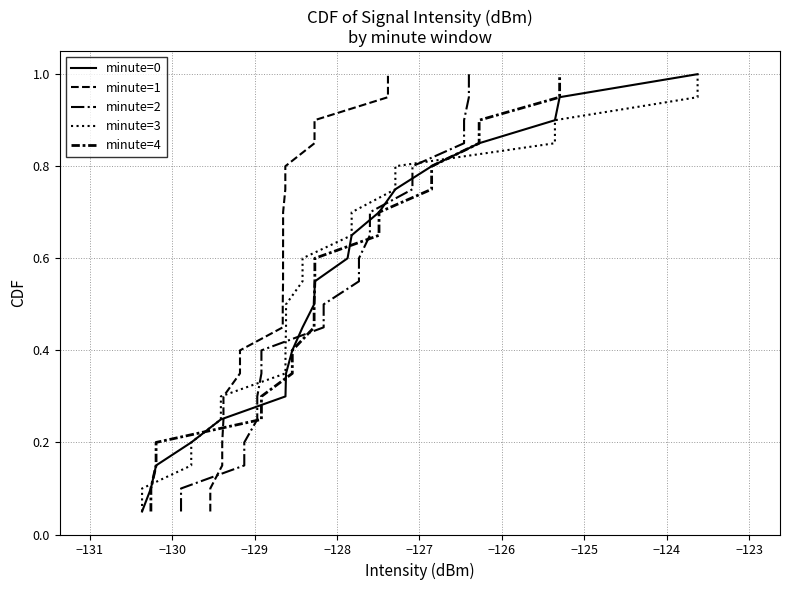

Is the value of minute=2 at −127 greater than the value of minute=4 at −123?

No